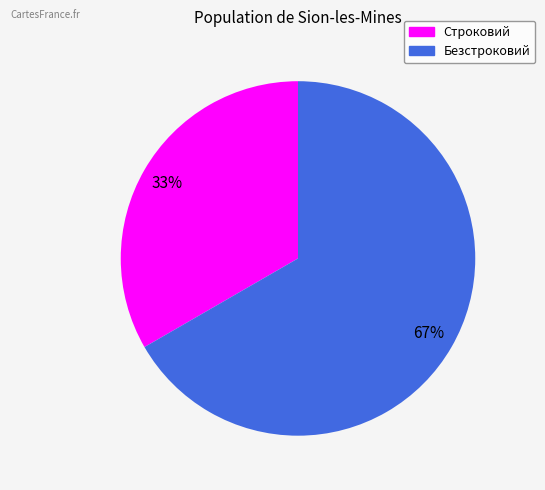

True or false: Безстроковий accounts for 67% of the total.

True